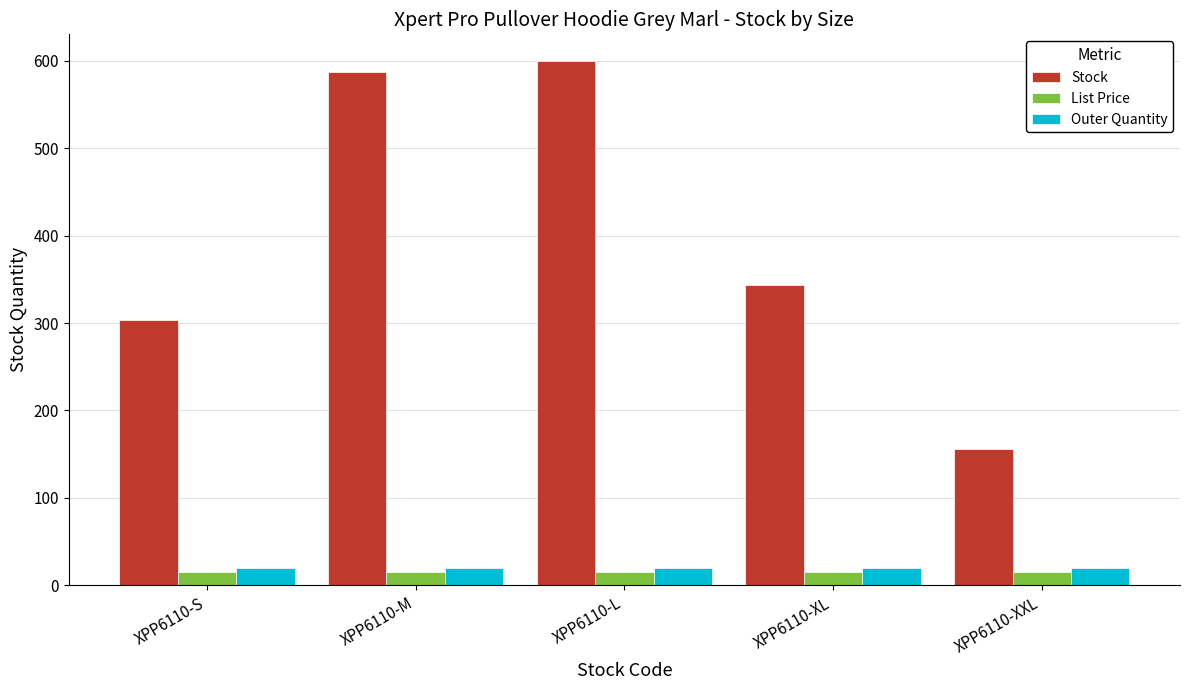

How many bars are there in each group?

3